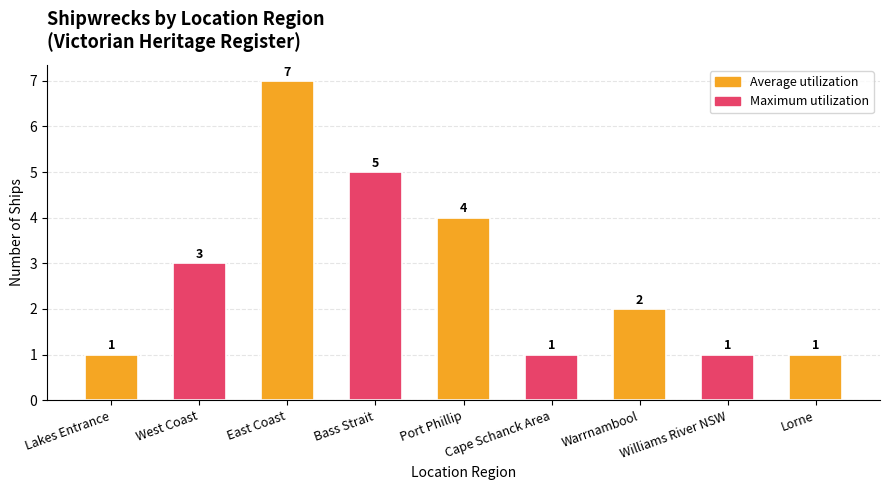

Reading left to right, transcribe all the data shown in this chart.

Lakes Entrance=1	West Coast=3	East Coast=7	Bass Strait=5	Port Phillip=4	Cape Schanck Area=1	Warrnambool=2	Williams River NSW=1	Lorne=1